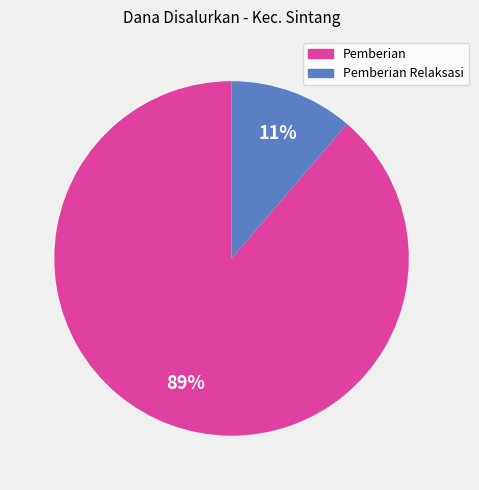

Is there a majority slice in this chart?

Yes